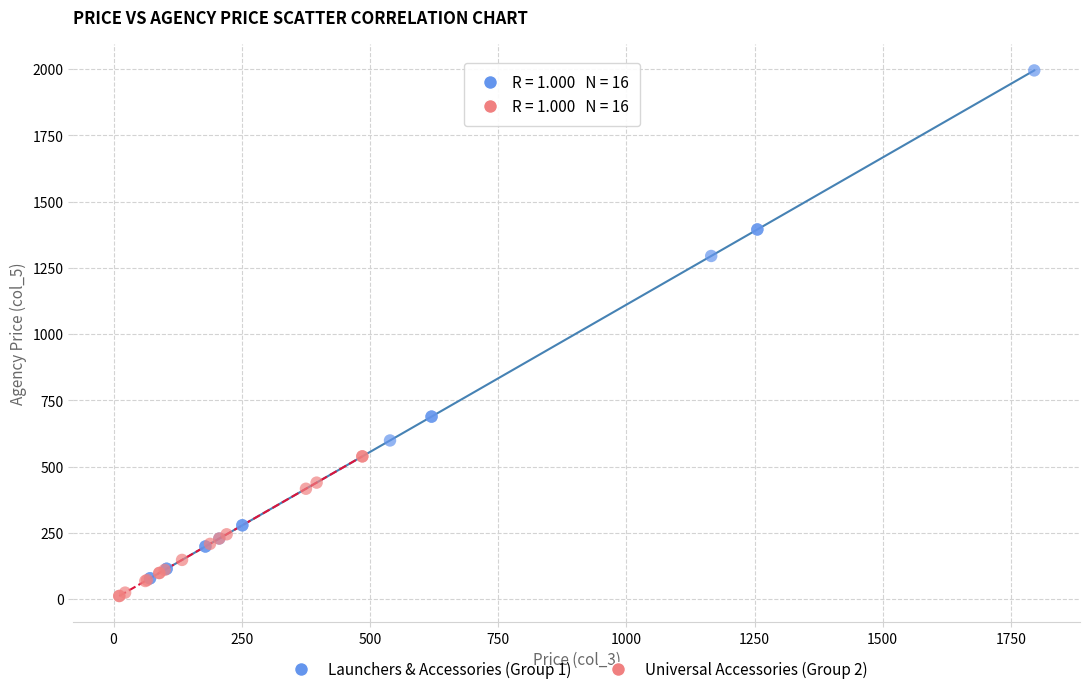

Which series has the widest spread of Y values?

Launchers & Accessories (Group 1)